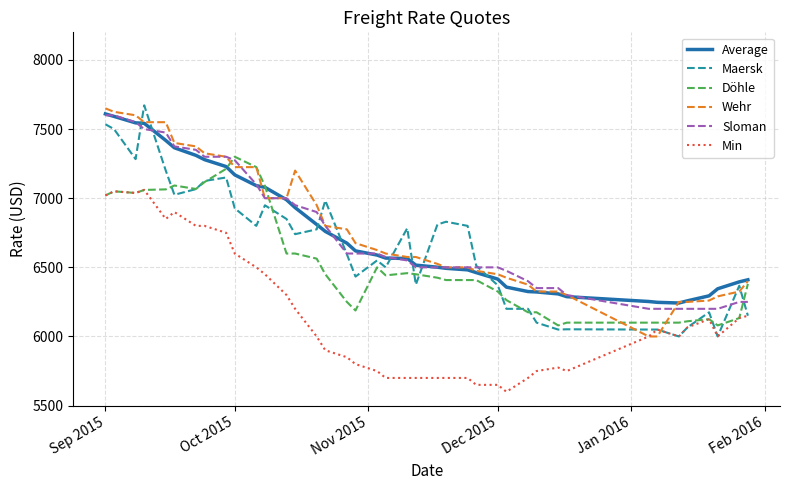

Which series ends up on top after the final intersection of Döhle and Maersk?

Döhle